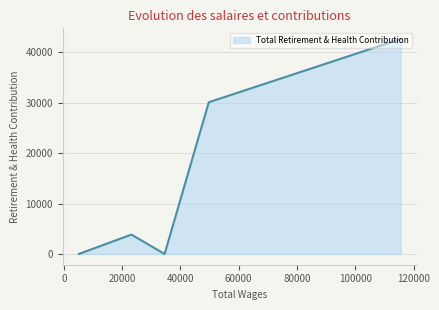

How many data points are less than 3847?

2